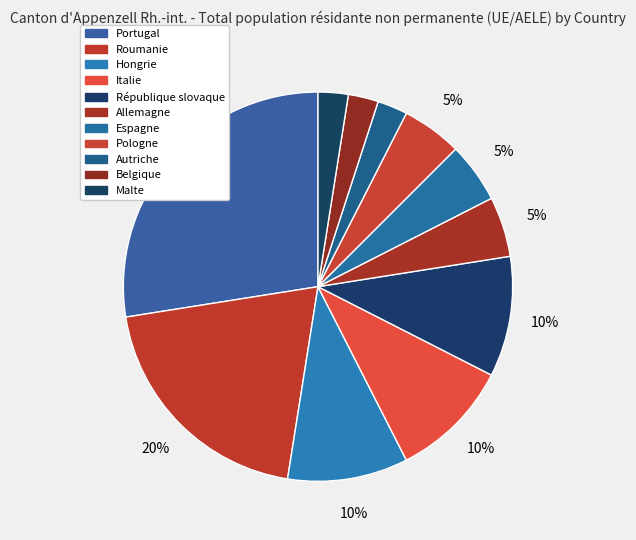

How many segments does this pie chart have?

11